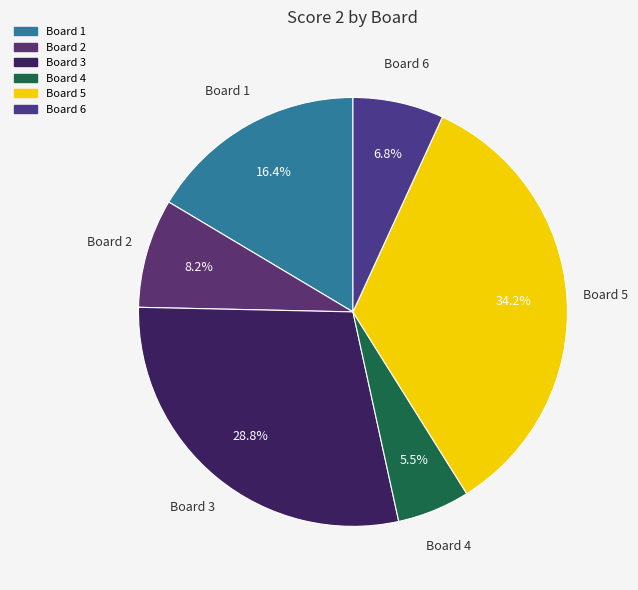

Count the number of slices in the pie.

6